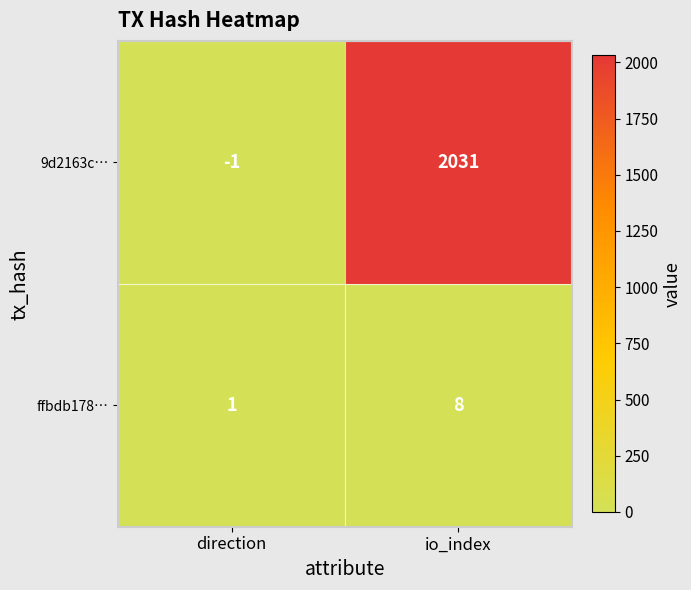

How many values in the ffbdb178… series are below 8?

1